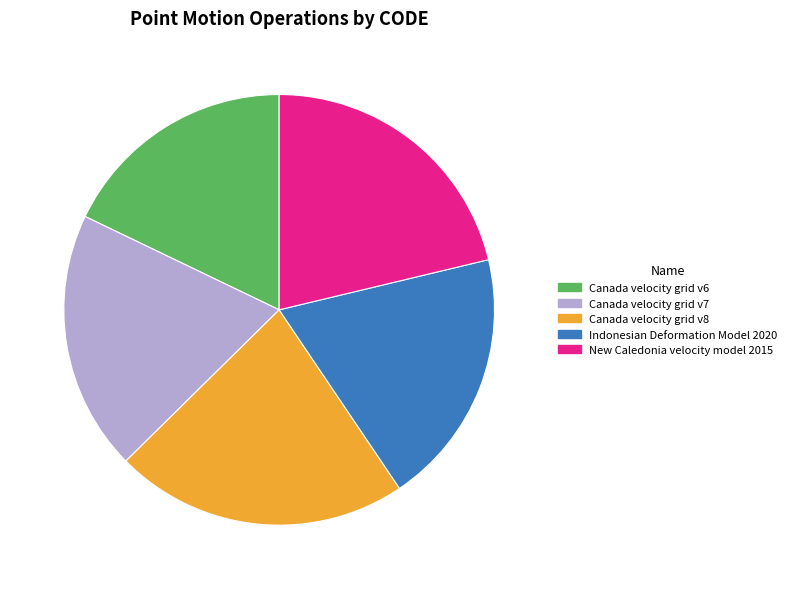

Which has a higher value, Canada velocity grid v7 or Canada velocity grid v6?

Canada velocity grid v7